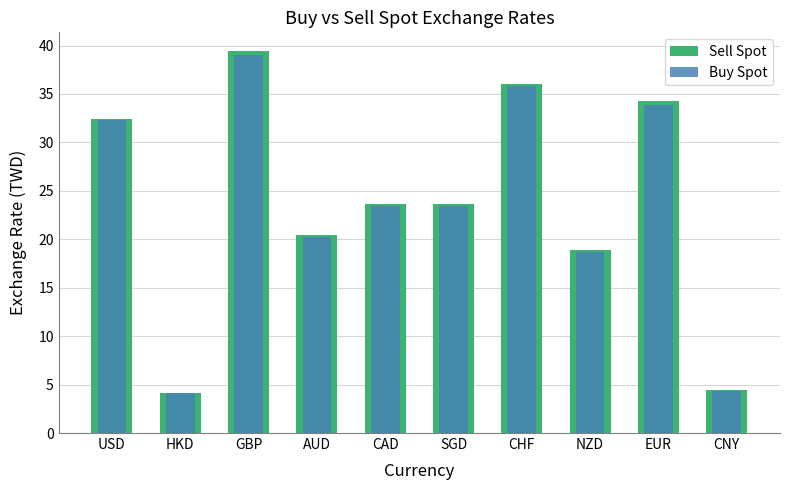

What is the sum of the Sell Spot values at CNY and HKD?

8.6